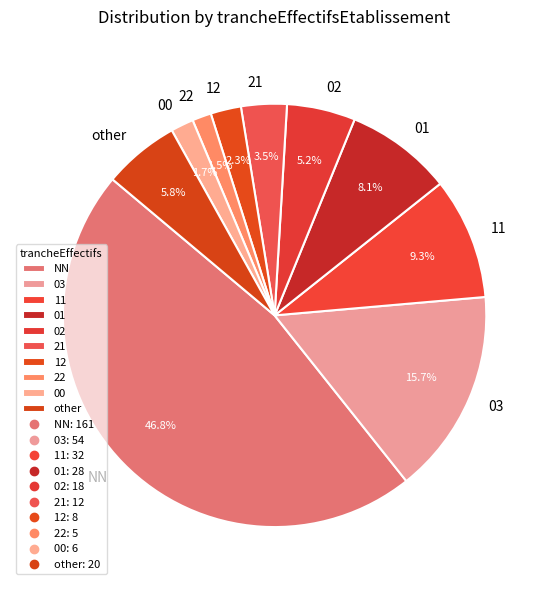

What is the largest slice in the pie chart?

NN